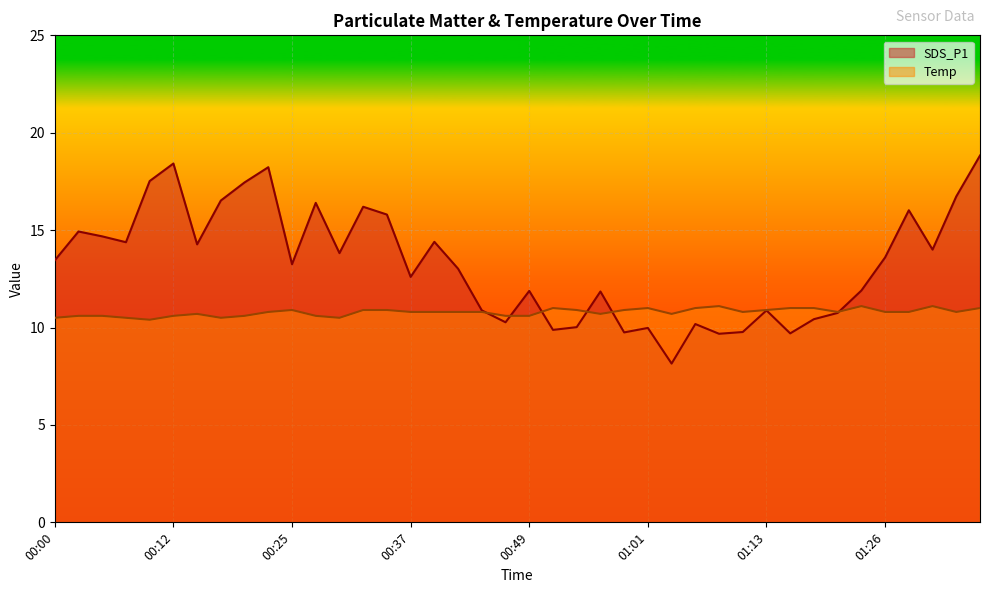

Which series has the largest total across all categories?

SDS_P1